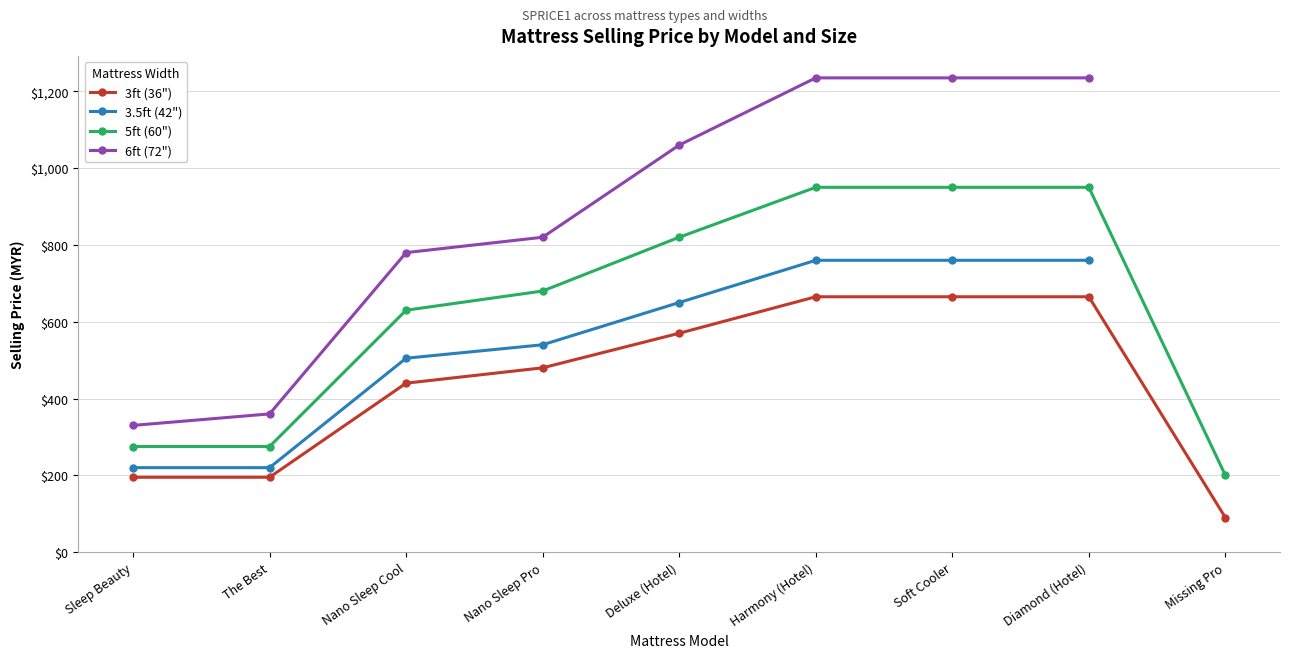

At how many categories does at least one series exceed 594?

6